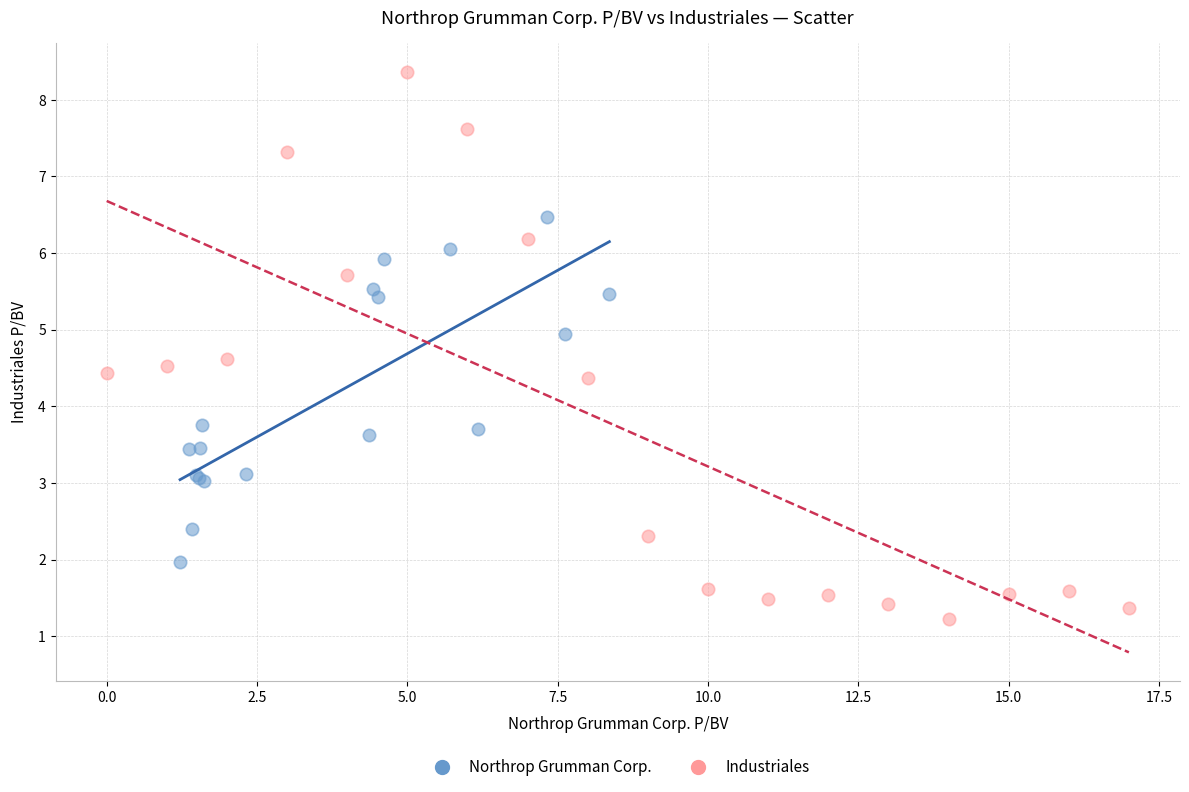

Which series reaches the minimum Y coordinate?

Industriales